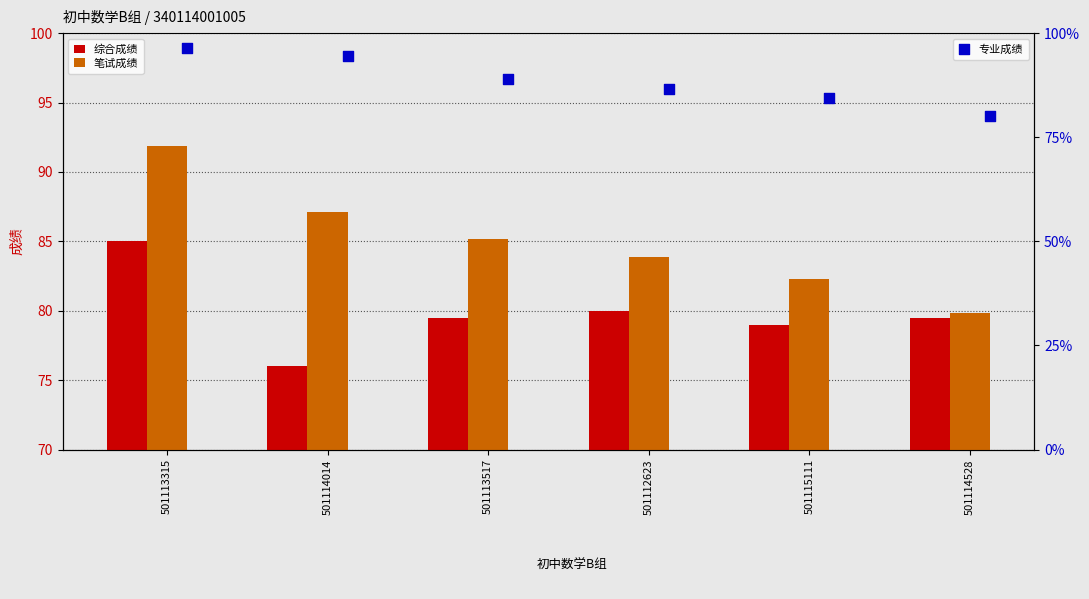

At which label does 综合成绩 reach its peak?

501113315